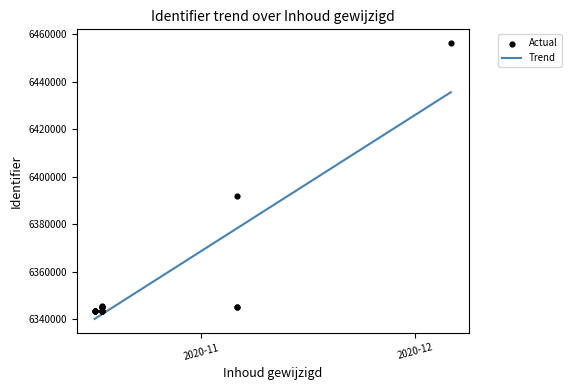

What is the total value across all series at 2020-12?

12683565.1